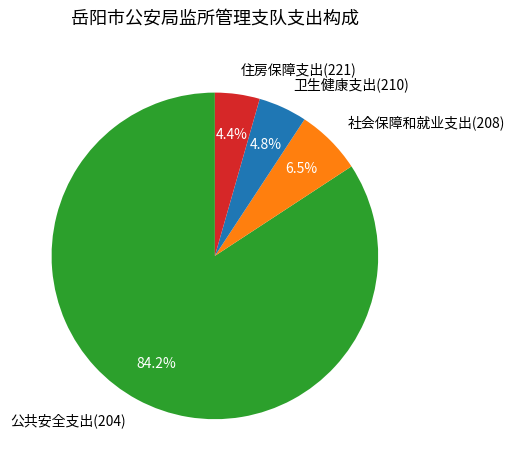

Which slice is the largest?

公共安全支出(204)